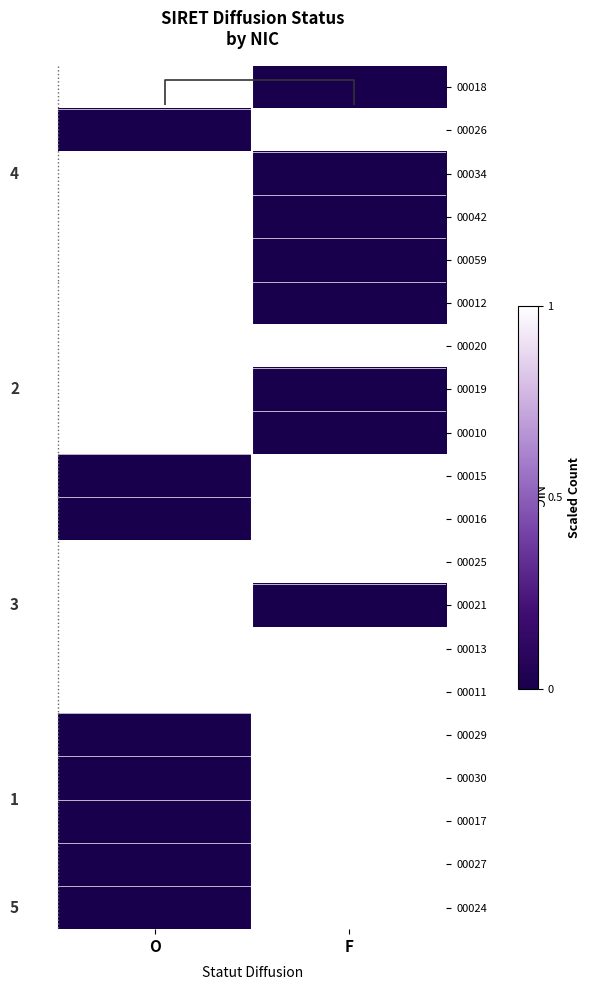

Is it true that 00011 equals 1 at F?

True